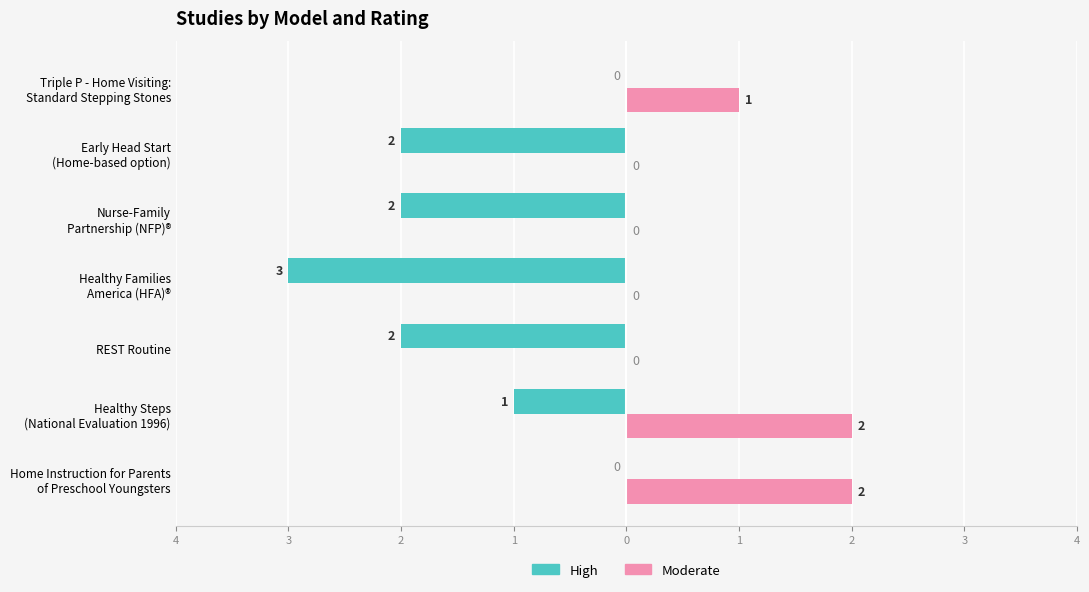

What are all the series names shown in the legend?

High, Moderate